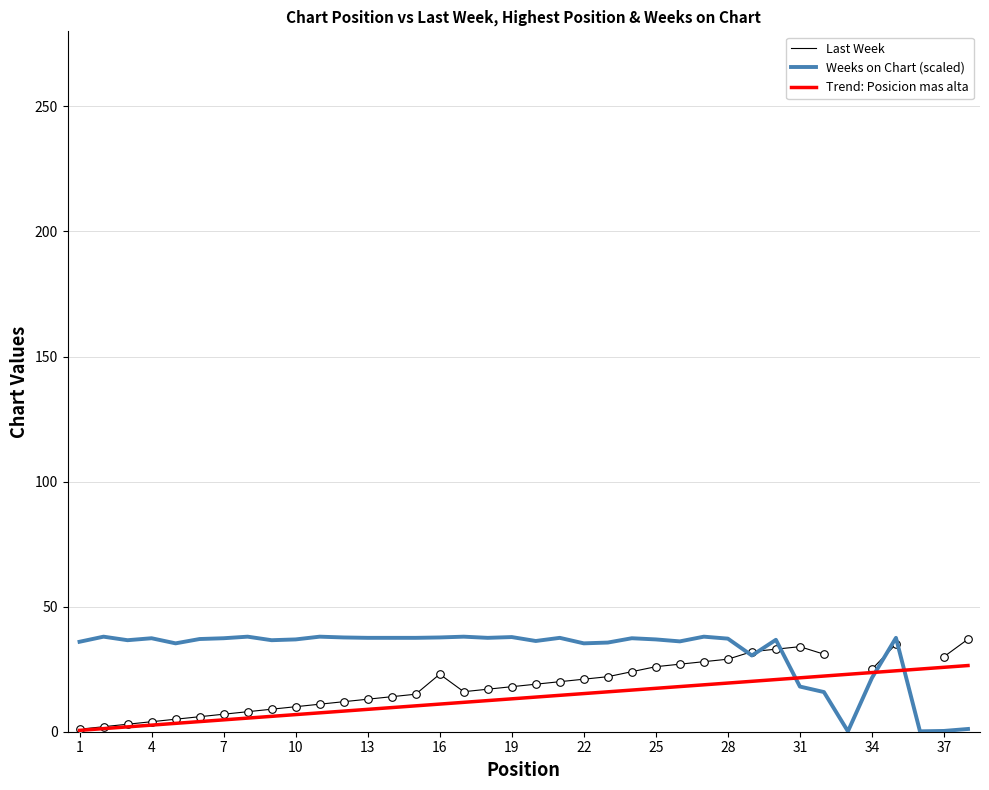

Which series contains the highest Y value?

Weeks on Chart (scaled)